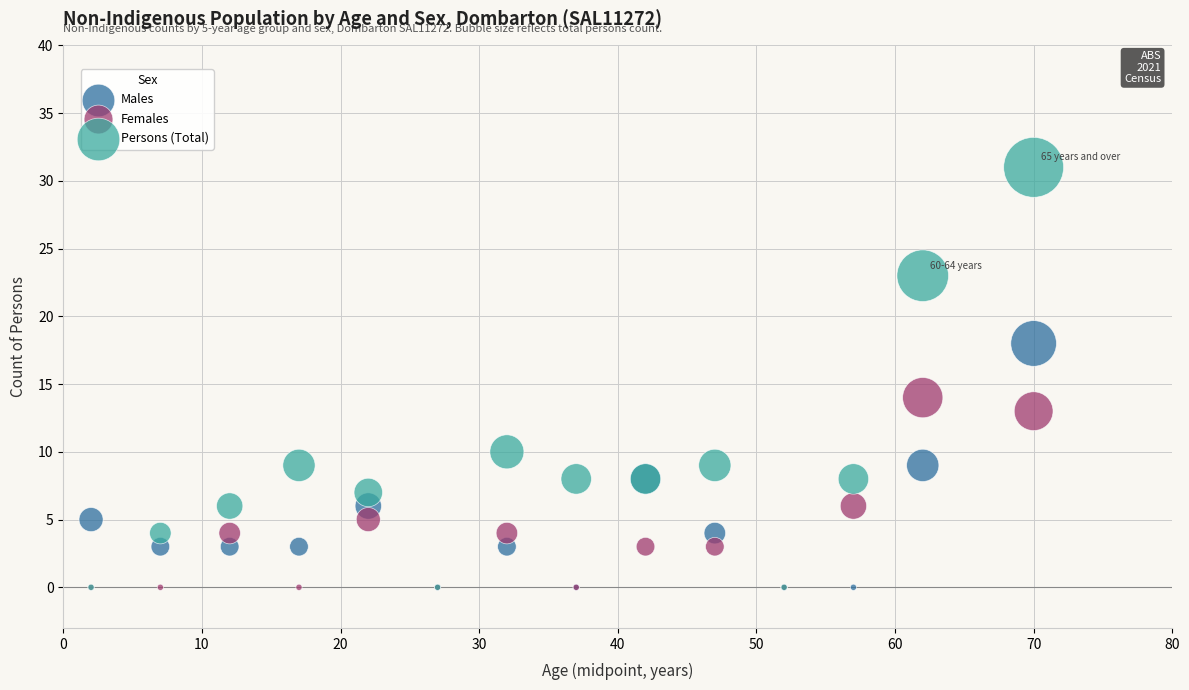

What are all the series names shown in the legend?

Males, Females, Persons (Total)